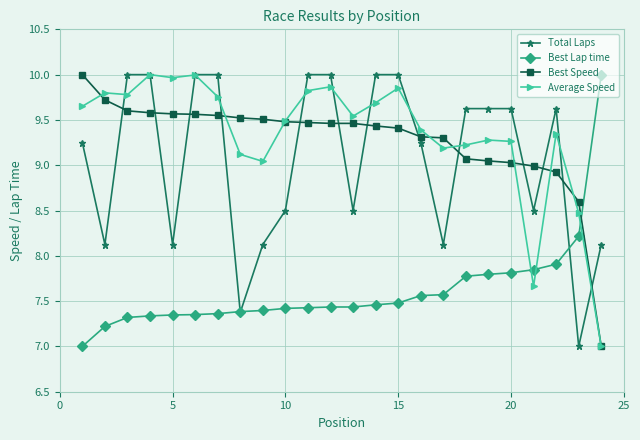

What is the difference between the second highest and minimum values in the Total Laps series?

3.0